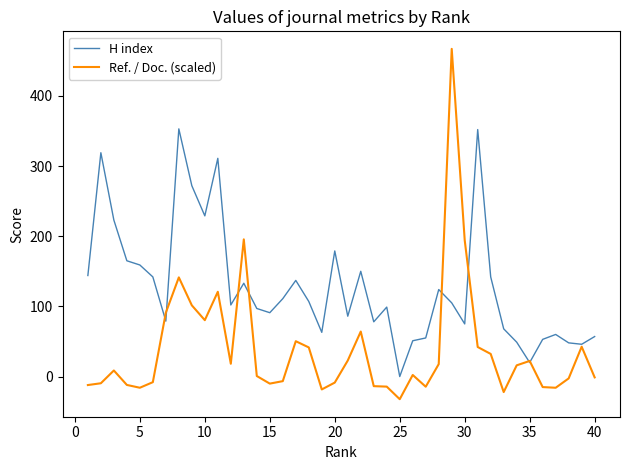

What is the smallest value displayed?

-32.3